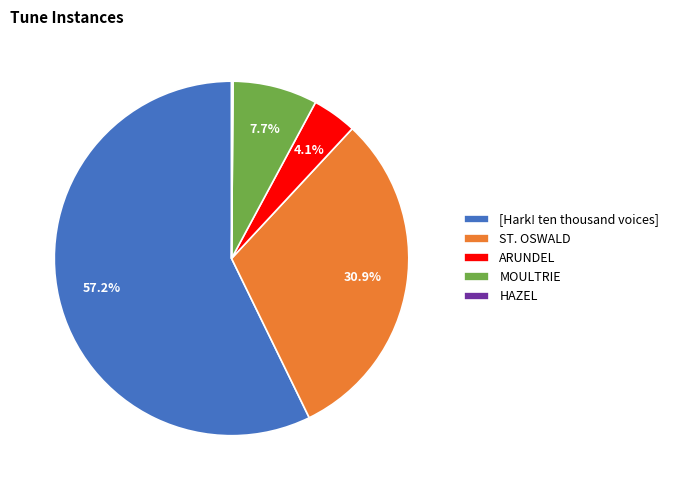

To the nearest percent, what is the difference between the largest and smallest slice percentages?

57%